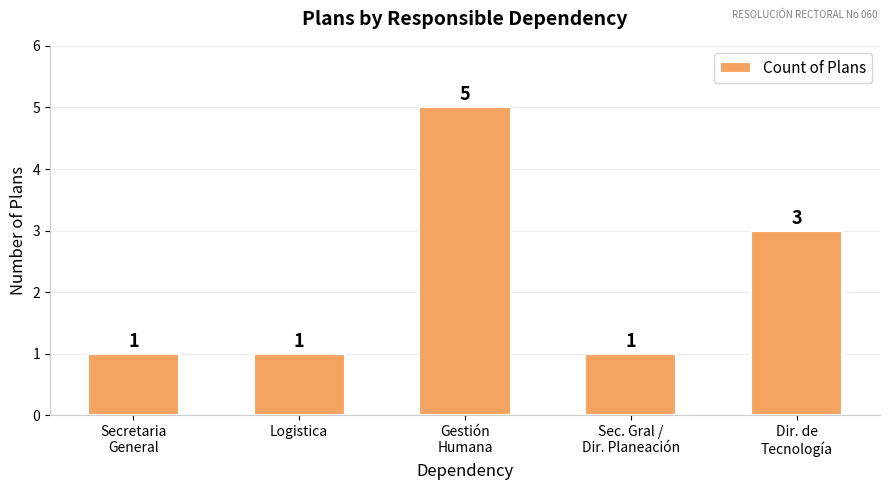

Approximately how many times larger is the value at Gestión
Humana compared to Dir. de
Tecnología?

1.7